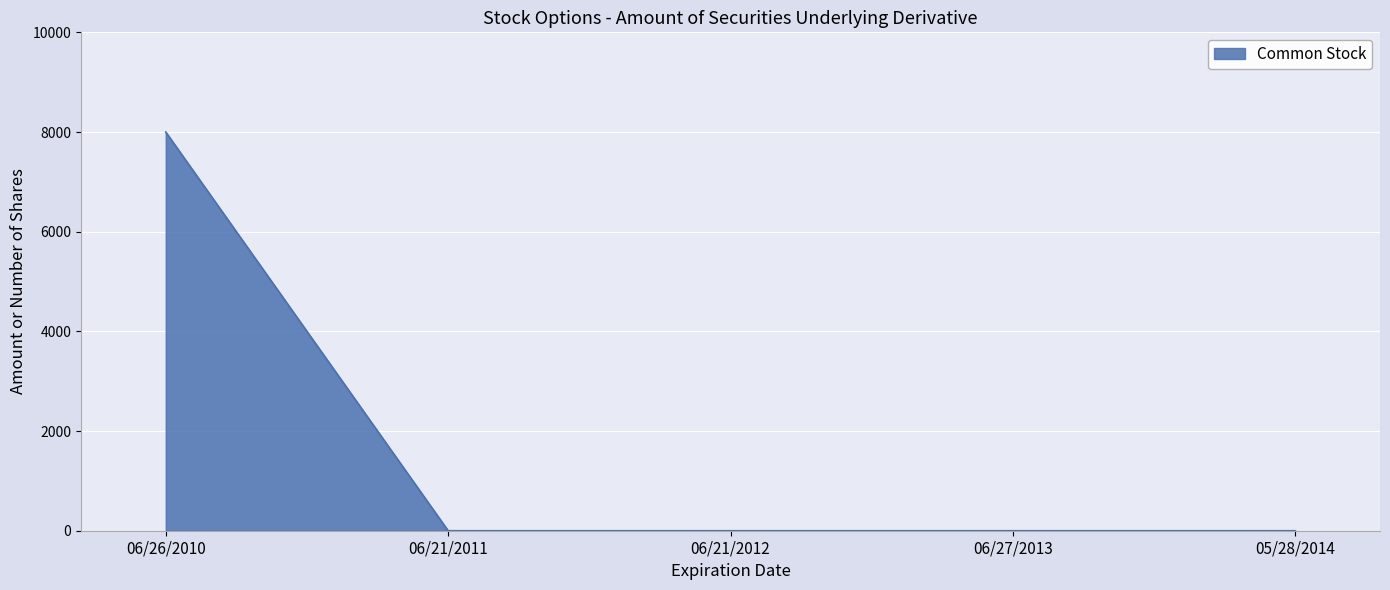

What is the greatest value displayed?

8000